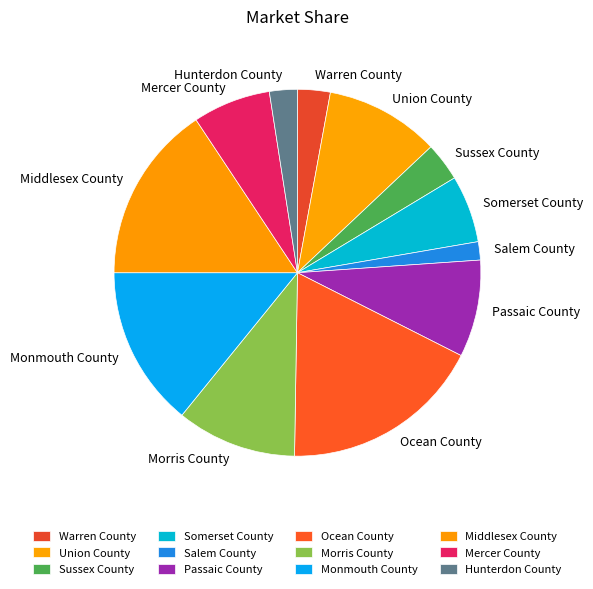

Is Ocean County the majority of the pie?

No